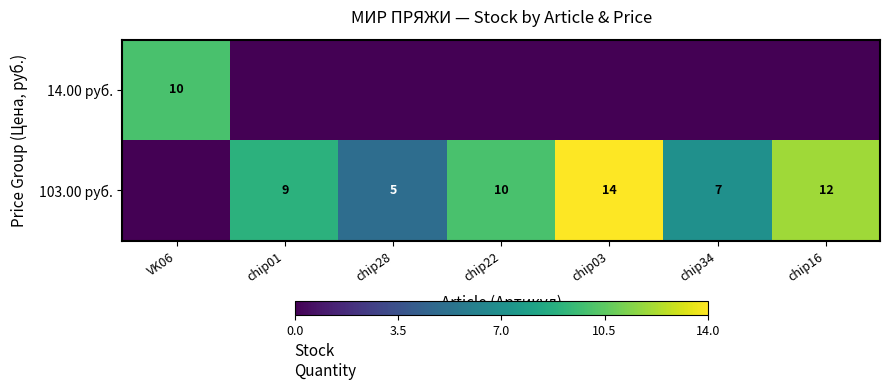

The 103.00 руб. series shows 7 at chip16. True or false?

False